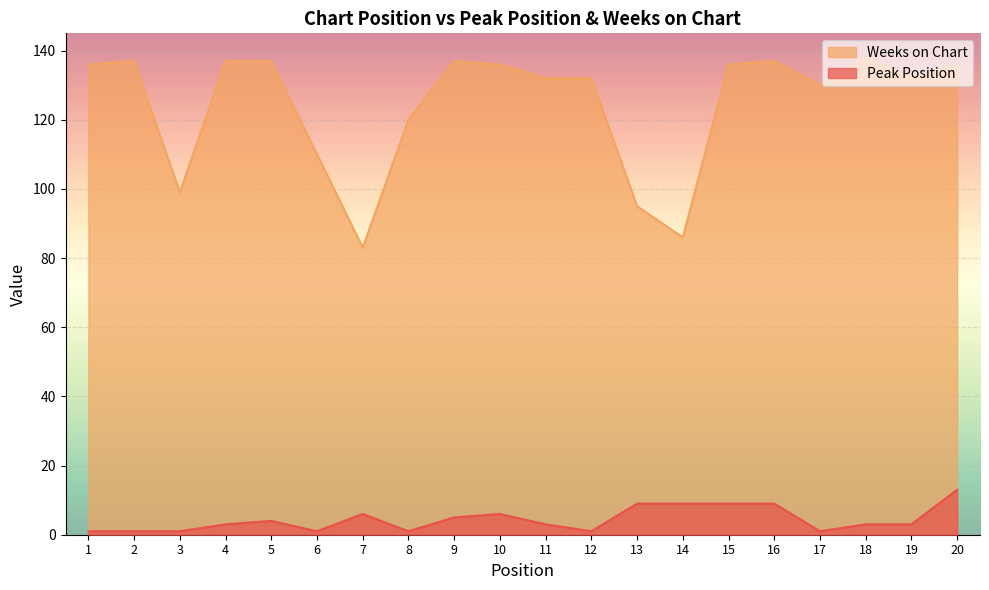

True or false: Weeks on Chart has a value of 136 at 15.

True